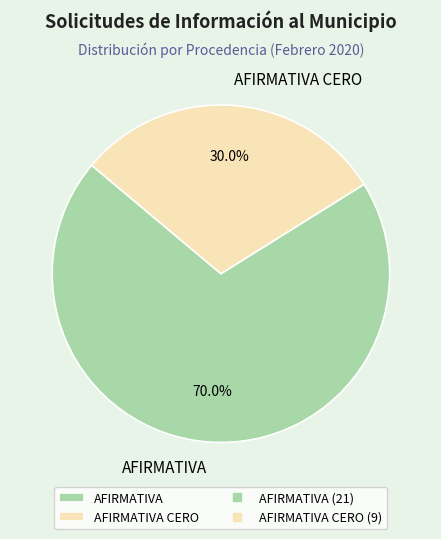

What is the ratio of the value at AFIRMATIVA CERO to the value at AFIRMATIVA?

0.4